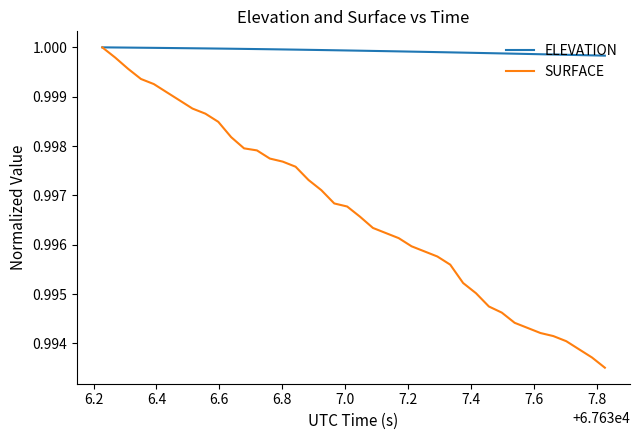

Which series has the largest total across all categories?

ELEVATION